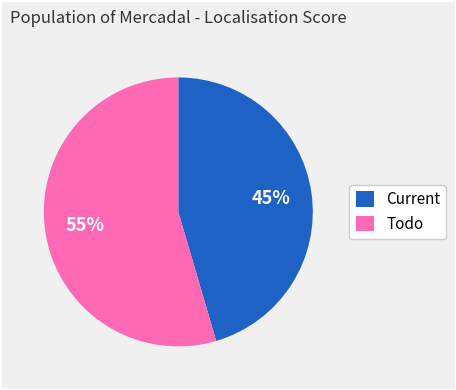

The Current slice represents 56% of the pie. True or false?

False